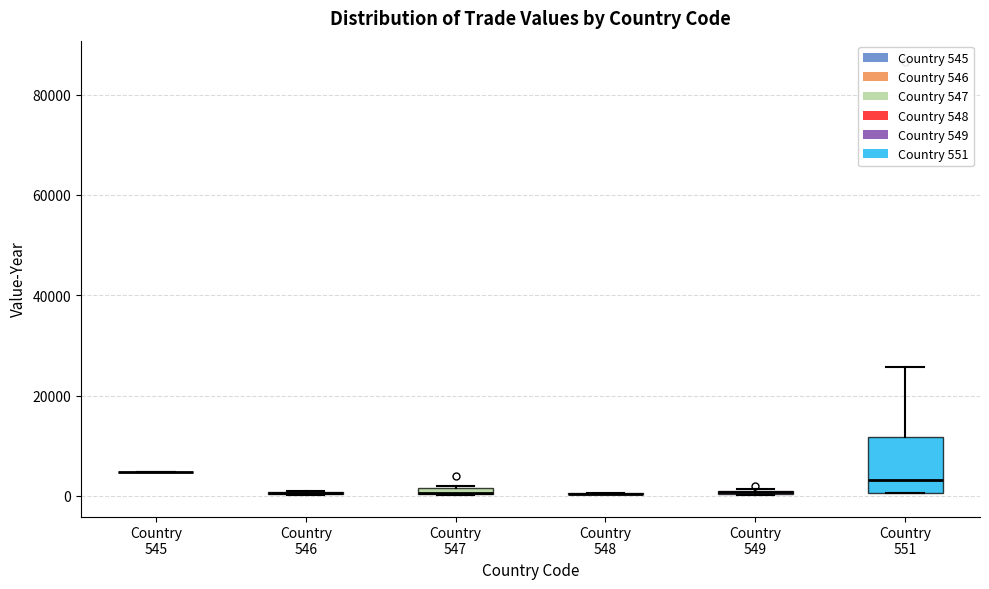

Where is the upper edge of the box for Country 551 on the y-axis? The values are not printed on the chart, so give them approximately, as read against the axis.

12000